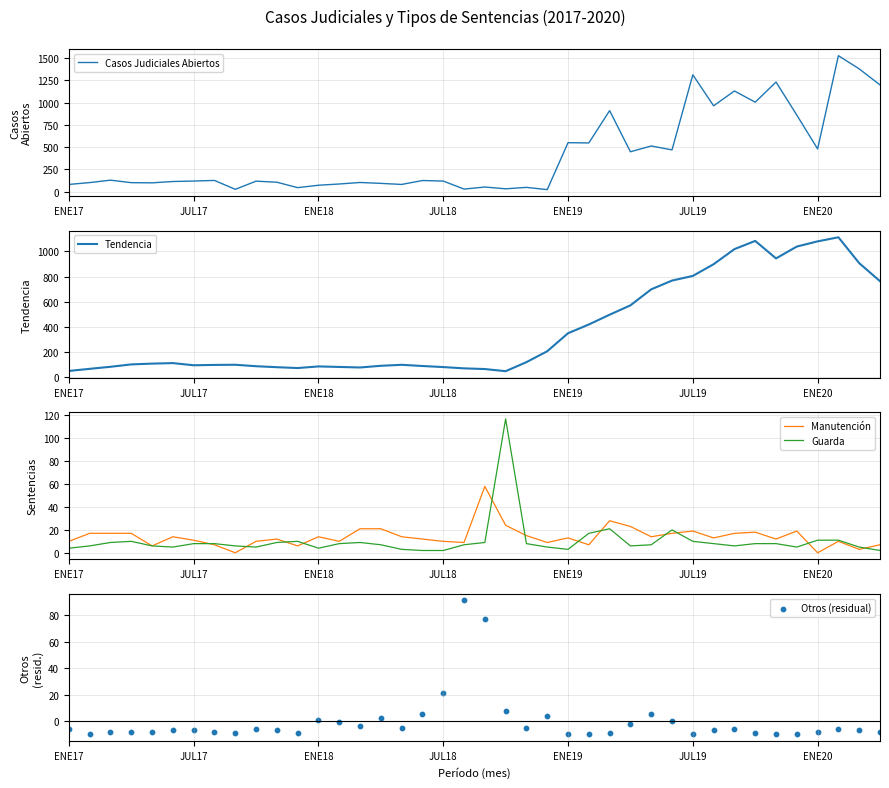

True or false: Manutención has a value of 13 at ENE19.

True